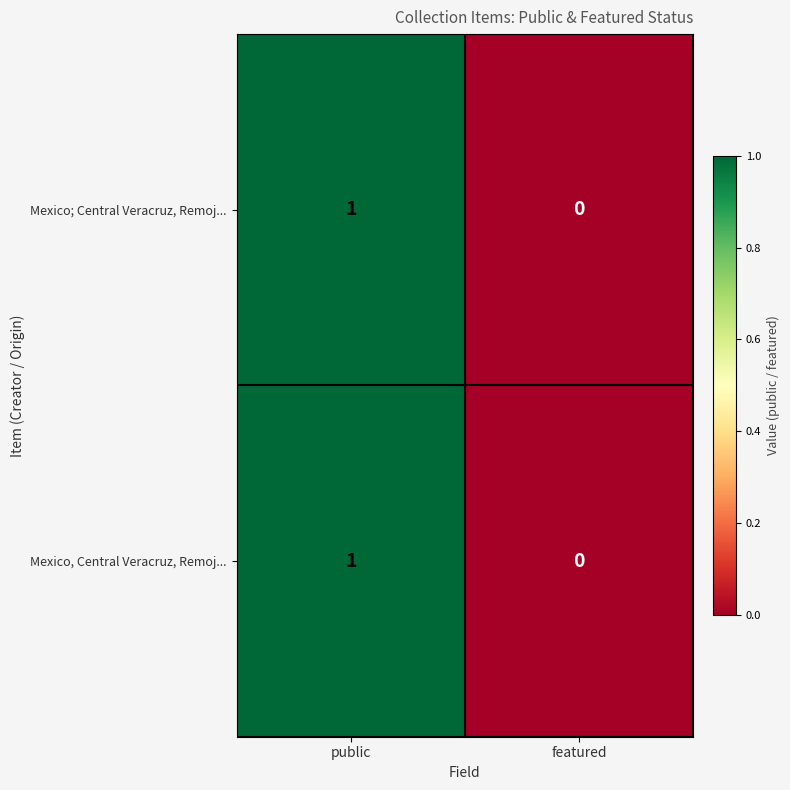

List the labels in order of Mexico, Central Veracruz, Remoj... value, largest first.

public, featured